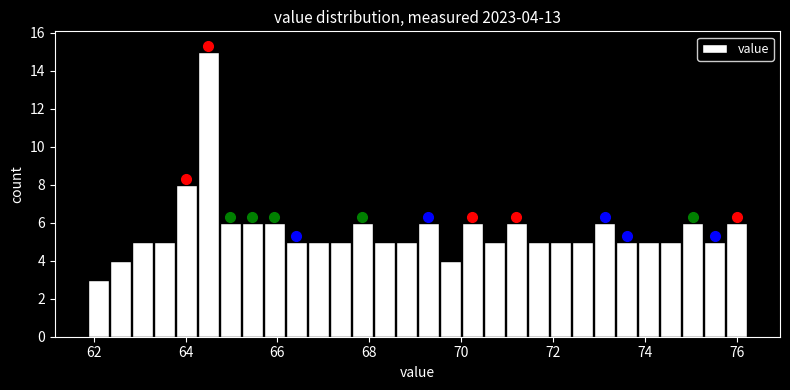

Read against the x-axis, roughly where is the centre of the tallest bar?

64.4